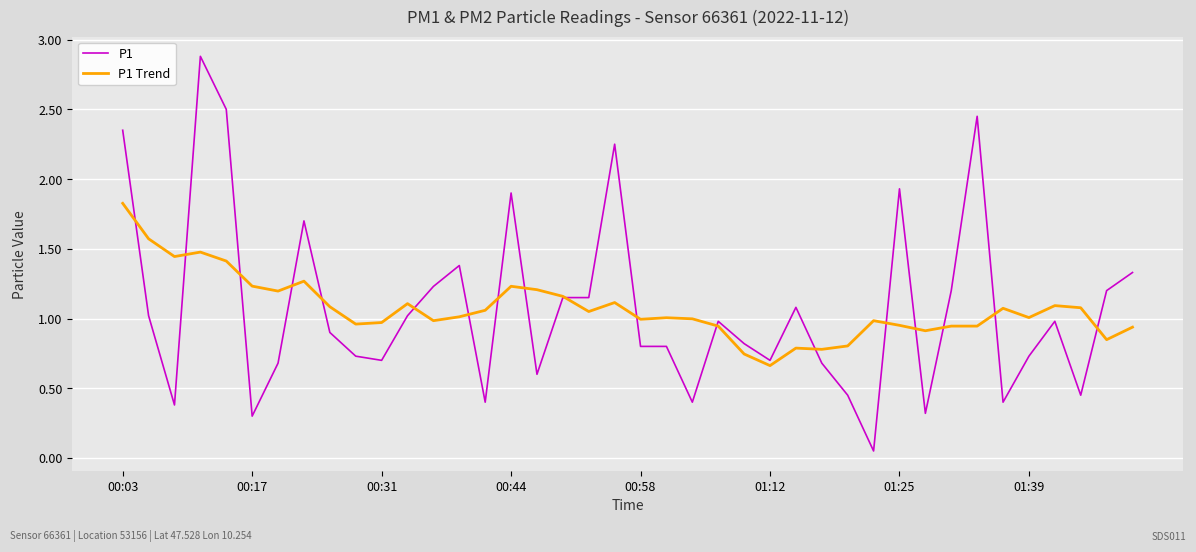

Which series has the widest spread of values?

P1